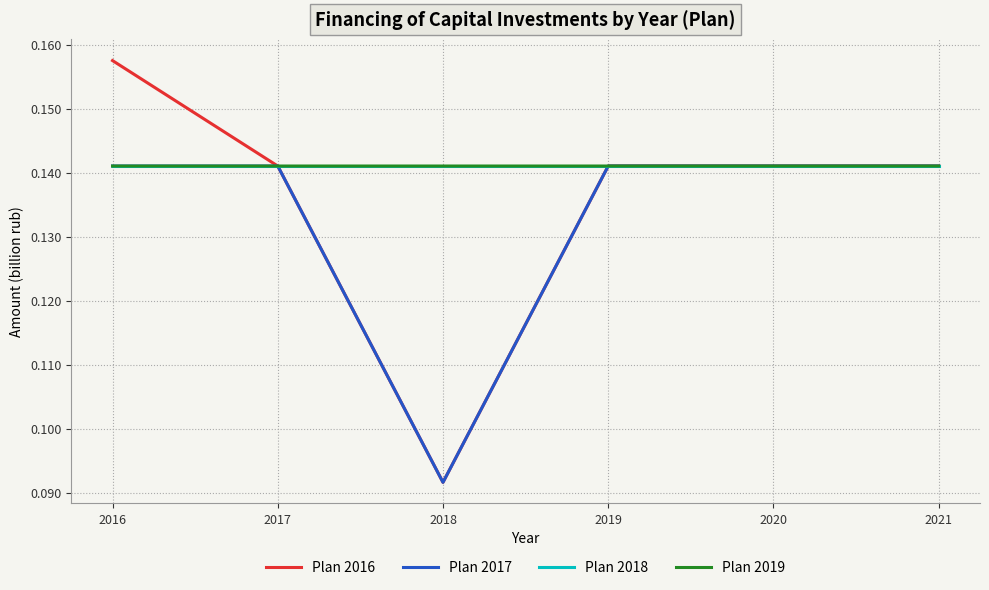

What is the total value across all series at 2019?

0.6